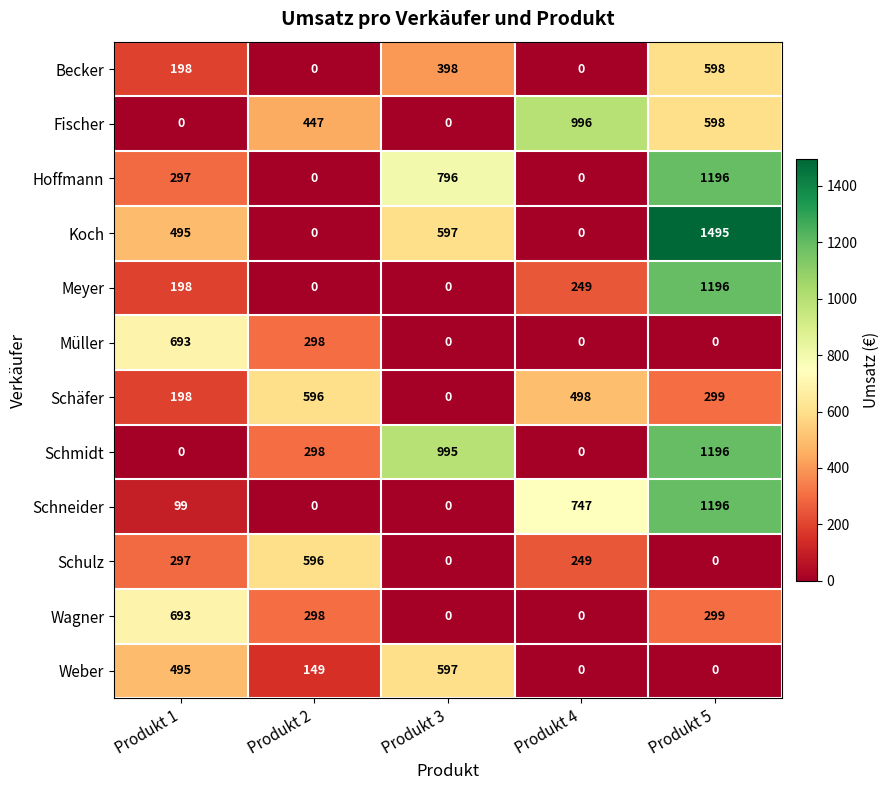

Which category has the highest value in the Koch series?

Produkt 5